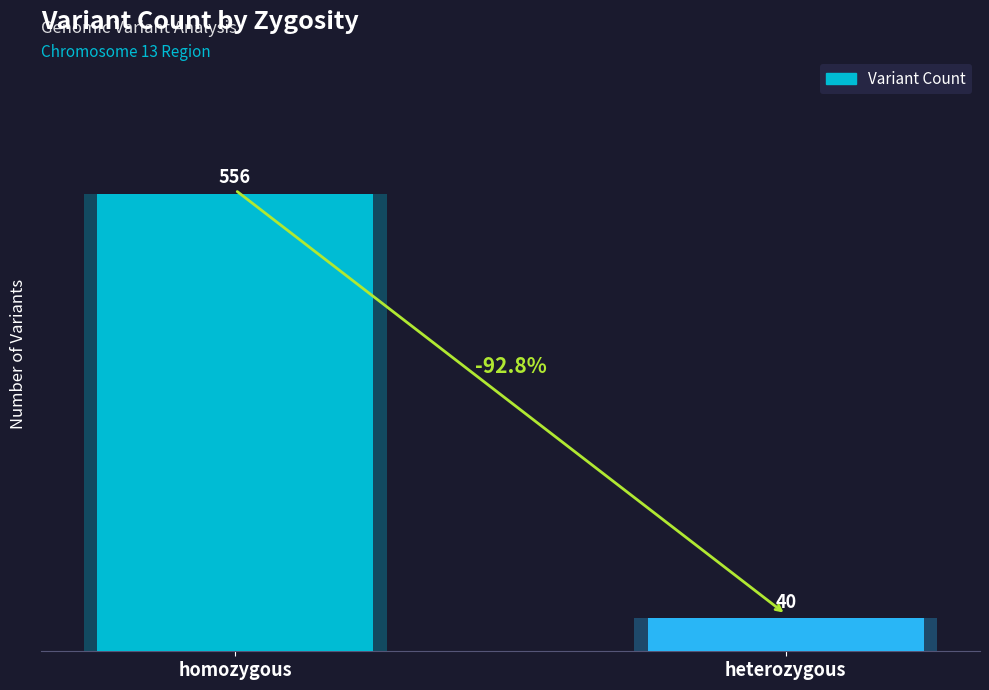

What is the change in value from homozygous to heterozygous?

-516